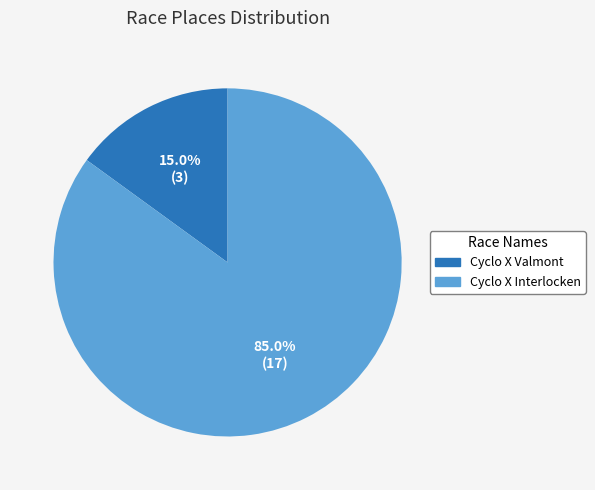

What portion of the pie excludes Cyclo X Interlocken?

15.0%